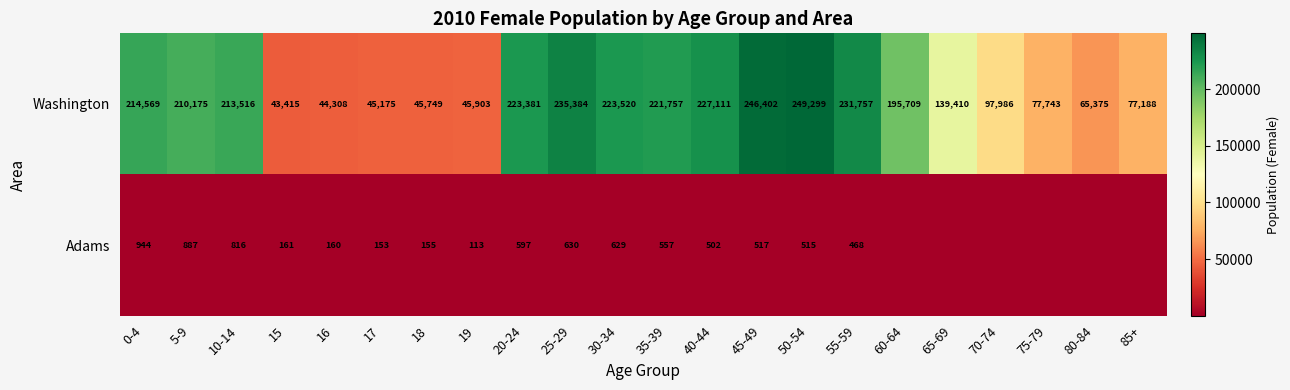

How many distinct data groups are displayed?

2